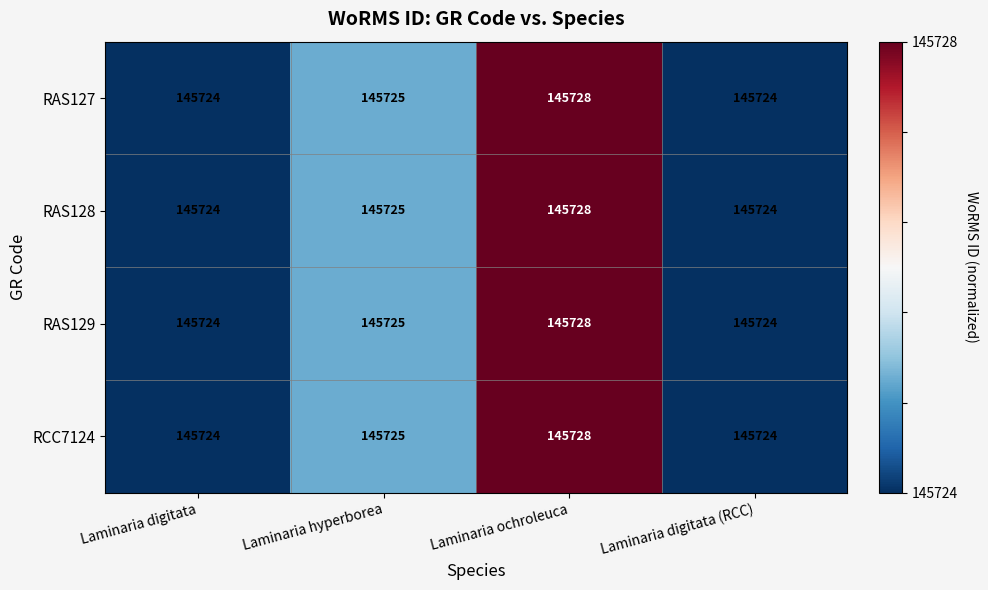

Reading left to right, extract all data points from this chart.

RAS127: 145724	145725	145728	145724
RAS128: 145724	145725	145728	145724
RAS129: 145724	145725	145728	145724
RCC7124: 145724	145725	145728	145724